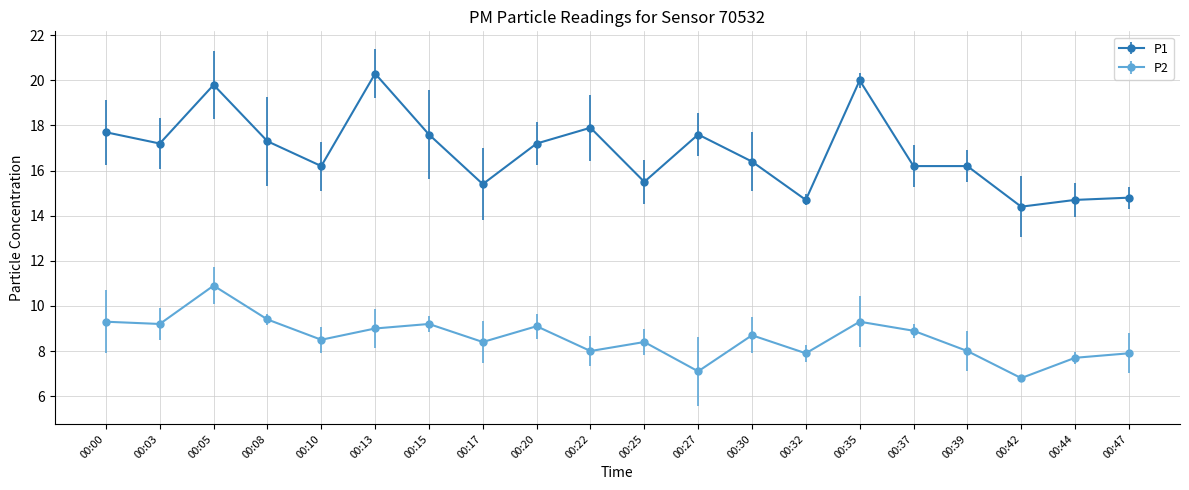

At which label does P1 reach its minimum?

00:42